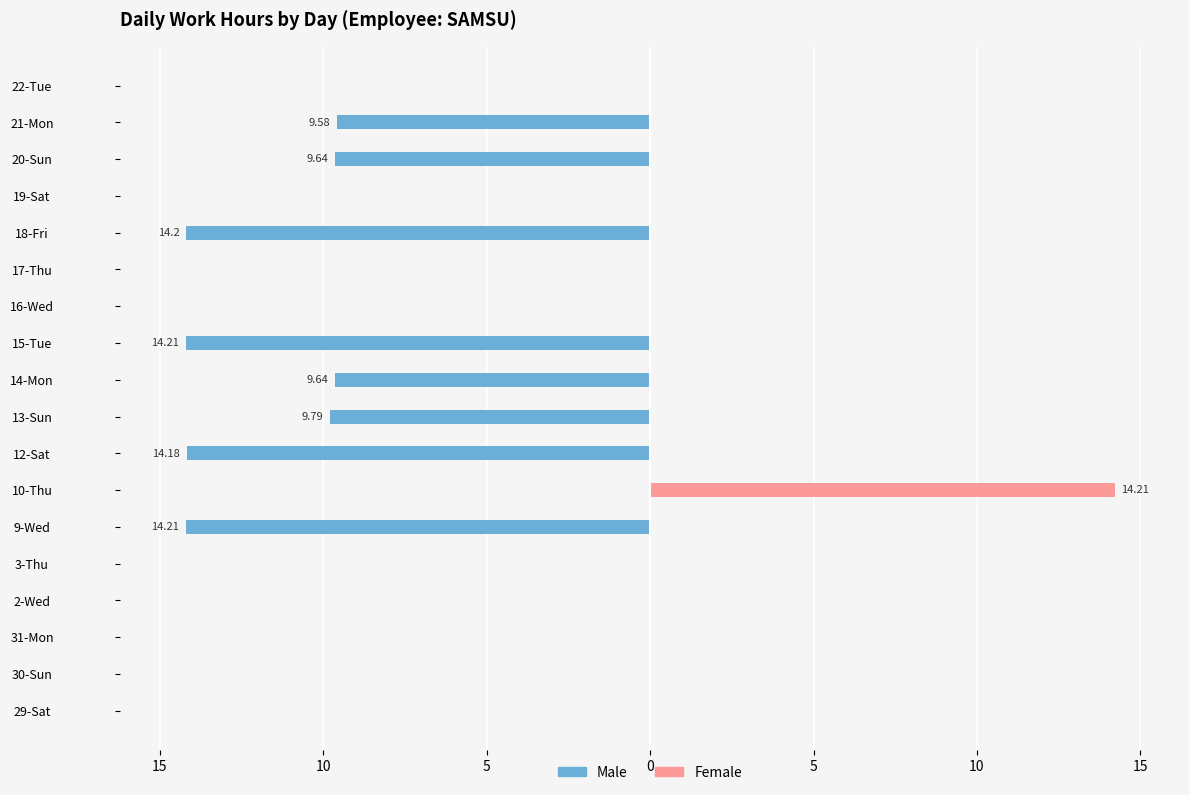

Reading left to right, transcribe all the data shown in this chart.

Male: 0.0	0.0	0.0	0.0	0.0	-14.2	0.0	-14.2	-9.8	-9.6	-14.2	0.0	0.0	-14.2	0.0	-9.6	-9.6	0.0
Female: 0.0	0.0	0.0	0.0	0.0	0.0	14.2	0.0	0.0	0.0	0.0	0.0	0.0	0.0	0.0	0.0	0.0	0.0